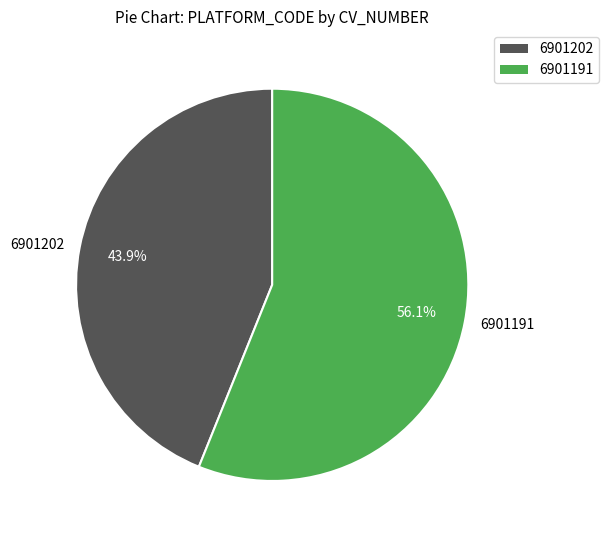

Do 6901202 and 6901191 together represent more than half of the pie?

Yes